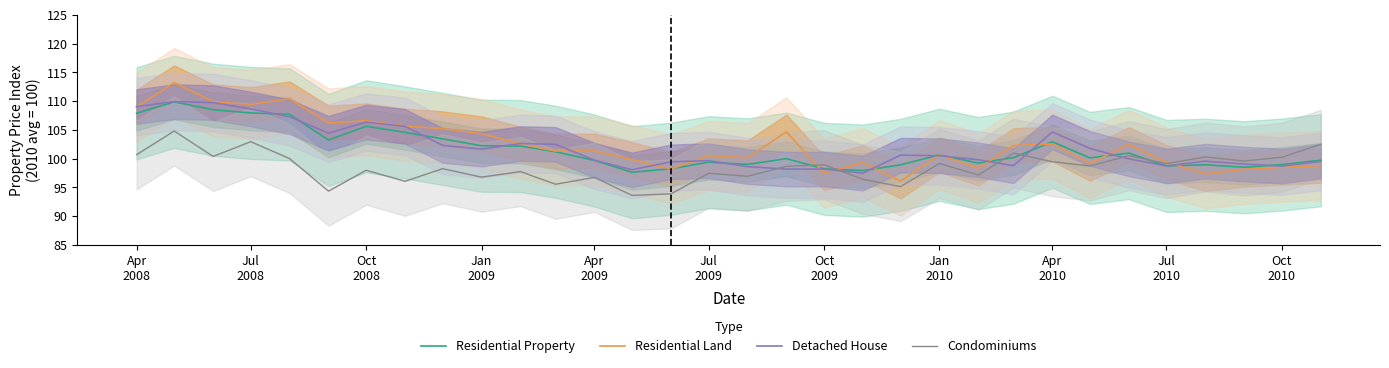

Reading left to right, what are all the values shown in this chart?

Residential Property: 107.9	109.9	108.5	107.9	107.7	103.3	105.6	104.6	103.4	102.2	102.2	101.2	99.7	97.6	98.3	99.4	99.0	100.0	98.2	97.9	98.9	100.7	99.2	100.2	102.9	100.1	101.0	98.7	98.9	98.5	99.0	99.7
Residential Land: 109.0	113.2	109.9	109.4	110.4	106.2	106.6	105.7	105.2	104.4	102.6	101.3	101.4	99.9	98.2	100.5	100.2	104.7	97.5	99.3	96.1	100.7	98.3	102.3	102.6	99.2	102.5	99.4	97.4	98.1	98.5	98.8
Detached House: 109.0	109.9	109.7	108.6	107.3	104.4	106.4	105.6	102.3	101.7	102.6	102.5	99.7	98.1	99.5	99.7	98.6	98.2	98.2	97.5	100.6	100.5	99.8	98.8	104.6	101.8	100.0	98.8	99.6	99.1	98.7	99.5
Condominiums: 100.7	104.8	100.4	103.0	100.0	94.4	98.0	96.1	98.3	96.8	97.8	95.6	96.8	93.6	93.9	97.4	96.9	98.7	98.9	96.4	95.2	99.2	97.2	101.0	99.5	98.7	100.5	99.1	100.3	99.6	100.2	102.5